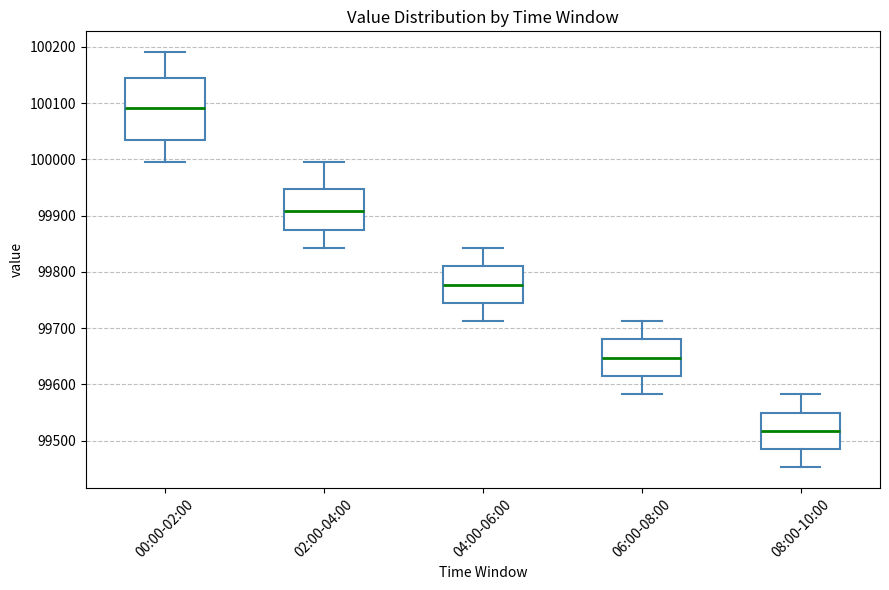

Which box has the highest median line?

00:00-02:00